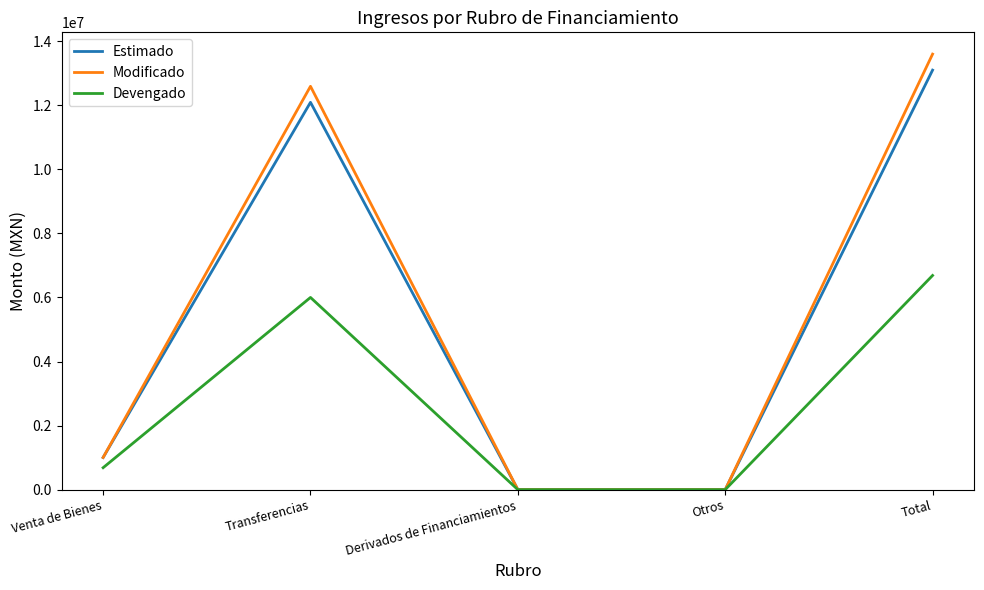

What is the difference between the maximum and minimum values in the Devengado series?

6686020